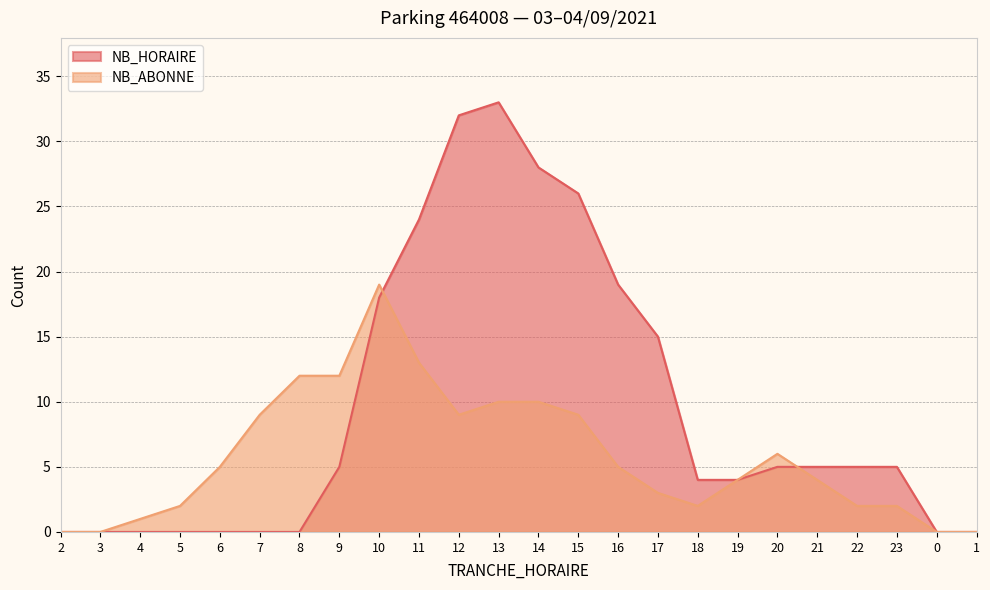

True or false: NB_ABONNE and NB_HORAIRE intersect in this chart.

True